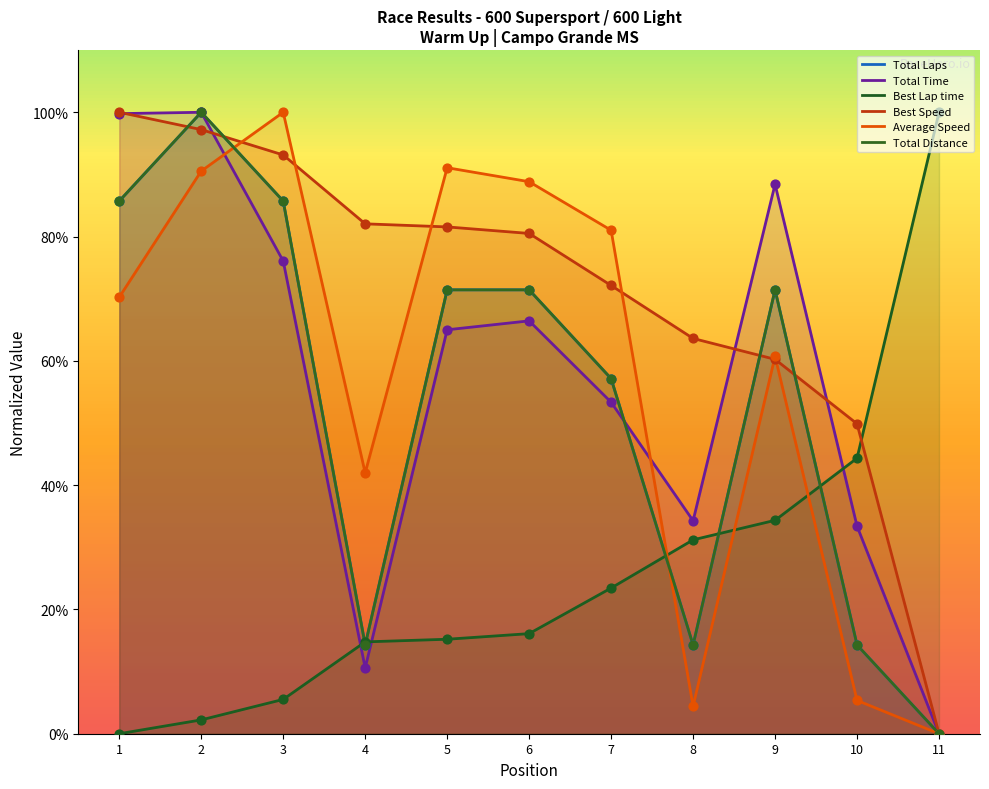

Which series has the largest Y range (max minus min)?

Total Laps